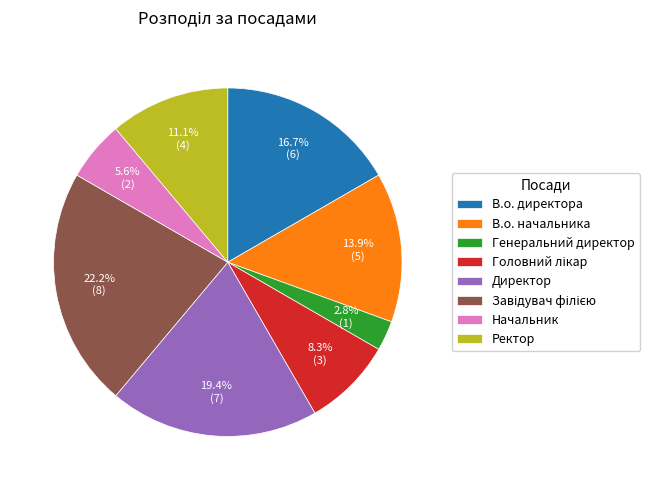

Is it true that В.о. начальника is 14% of the pie?

True